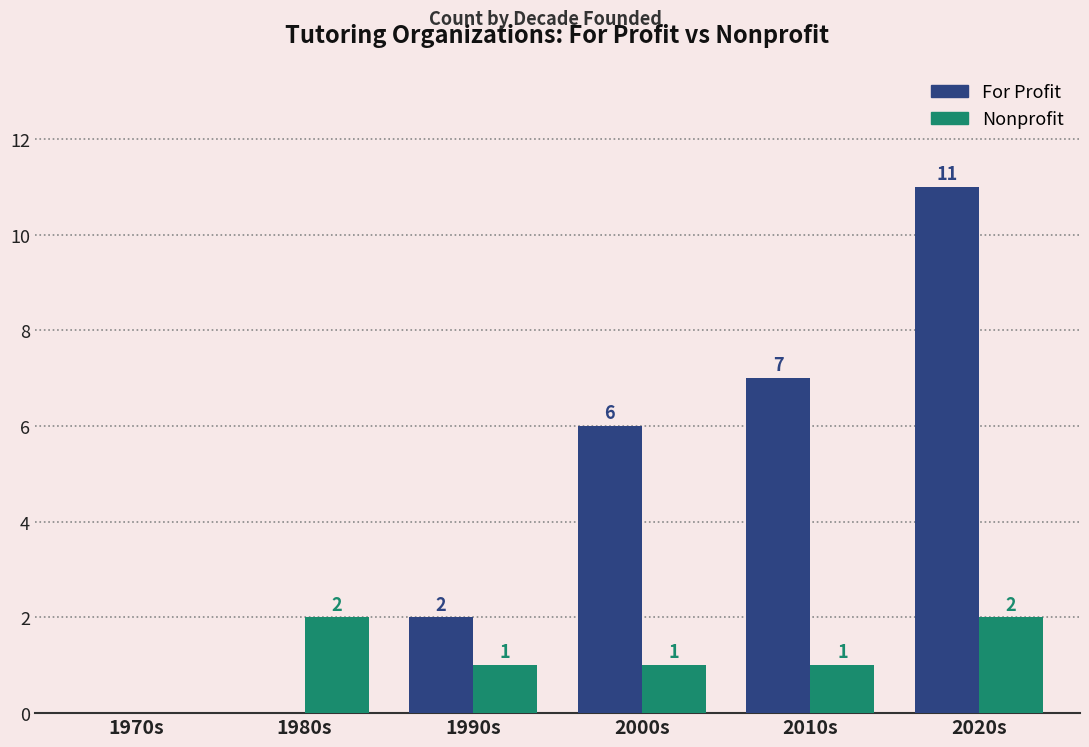

Reading right to left, list all the values displayed in this chart.

For Profit: 2020s=11	2010s=7	2000s=6	1990s=2	1980s=0	1970s=0
Nonprofit: 2020s=2	2010s=1	2000s=1	1990s=1	1980s=2	1970s=0